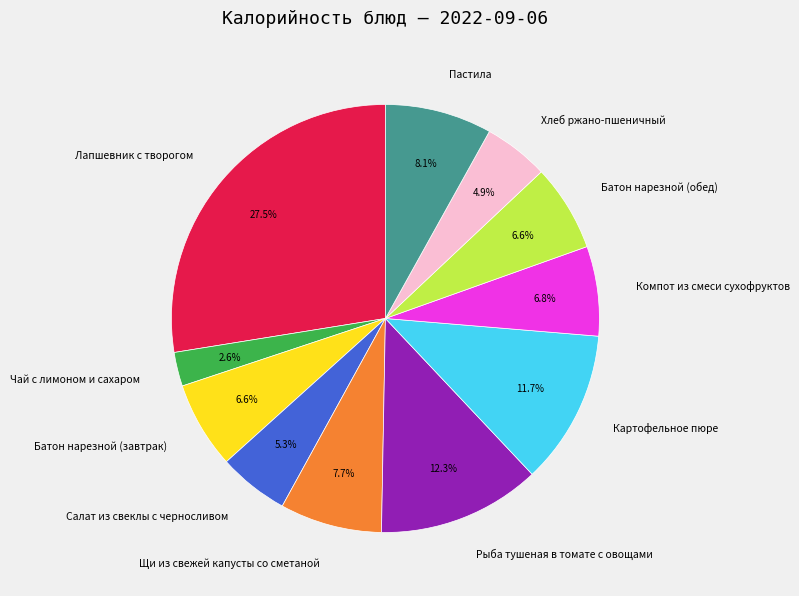

How many segments does this pie chart have?

11